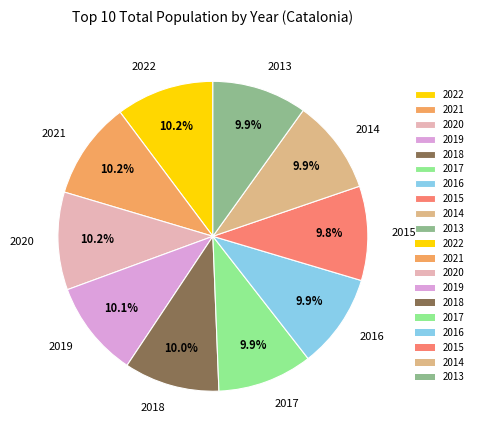

How many segments does this pie chart have?

10